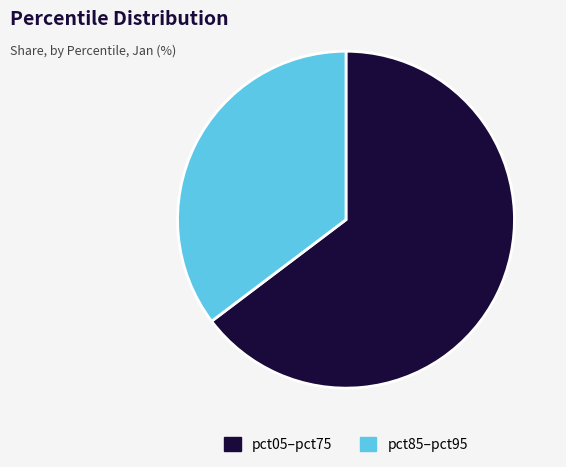

Rank the categories by value from lowest to highest.

pct85–pct95, pct05–pct75